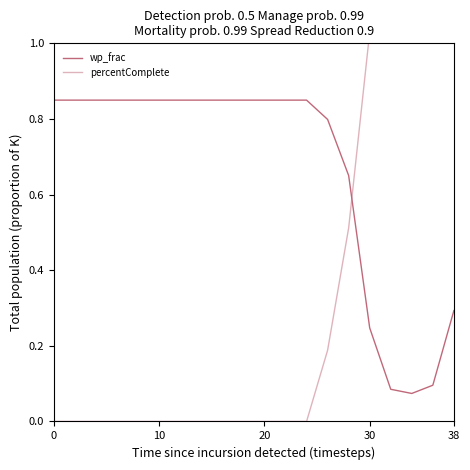

Which series has the largest total across all categories?

wp_frac